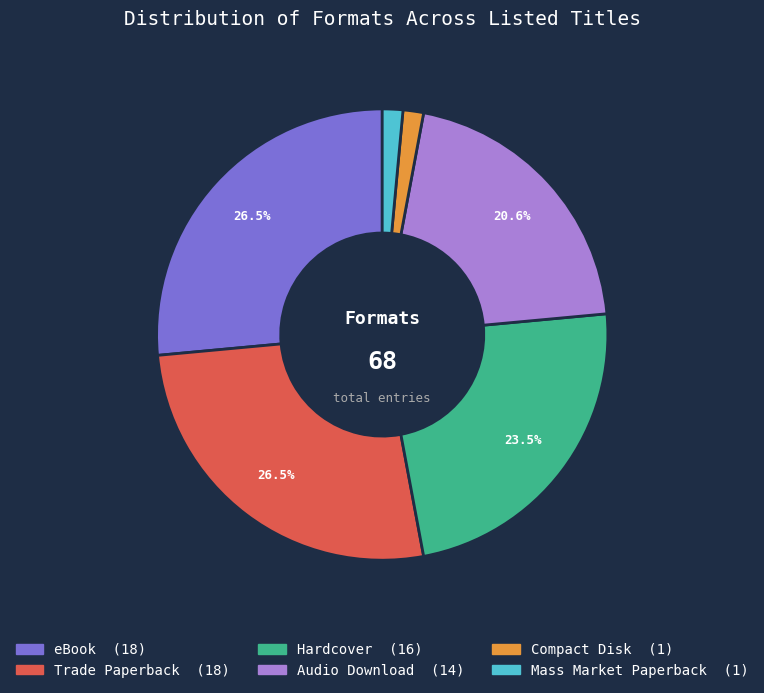

To the nearest percent, what is the average slice percentage?

17%